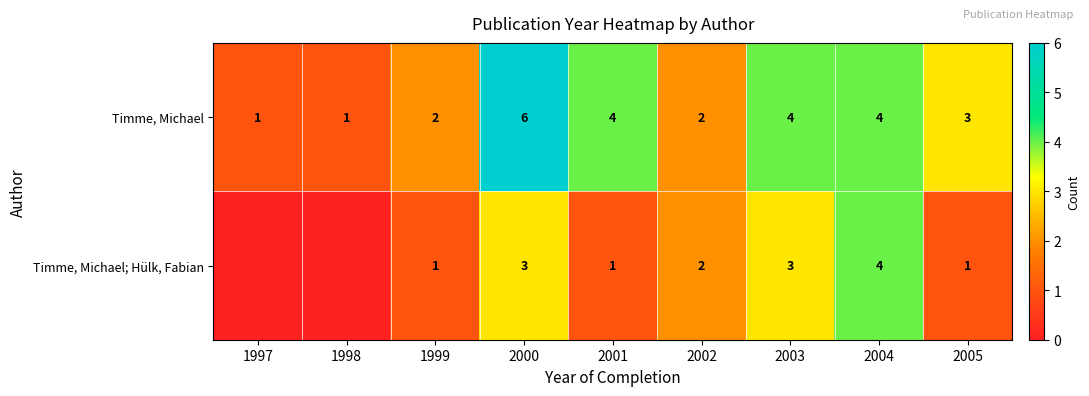

What is the spread (max minus min) of values at 2001?

3